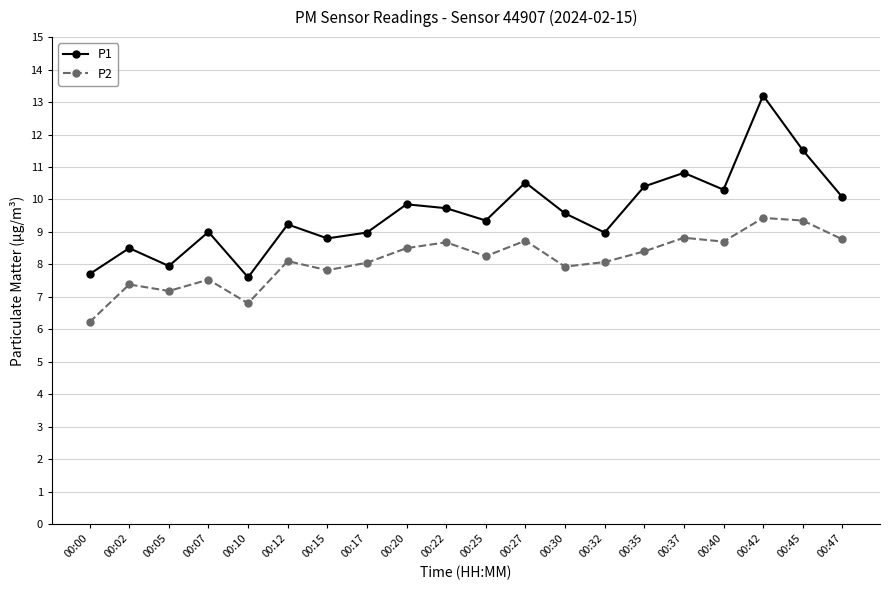

At how many categories does at least one series exceed 7?

20